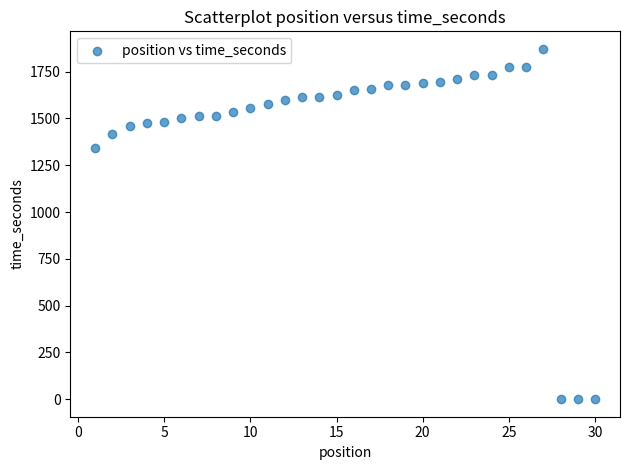

What is the range of Y values (max minus min)?

1872